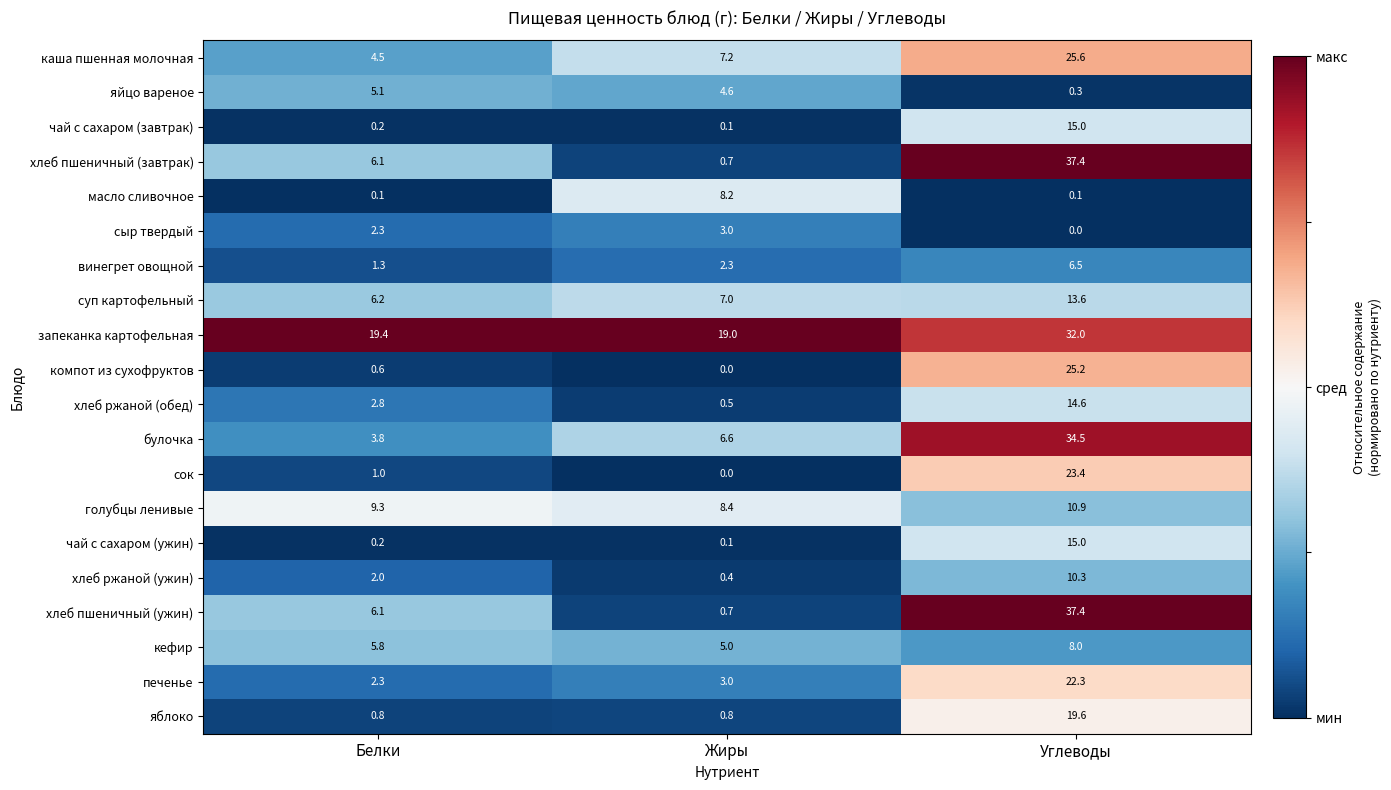

What is the maximum value for сыр твердый?

3.0